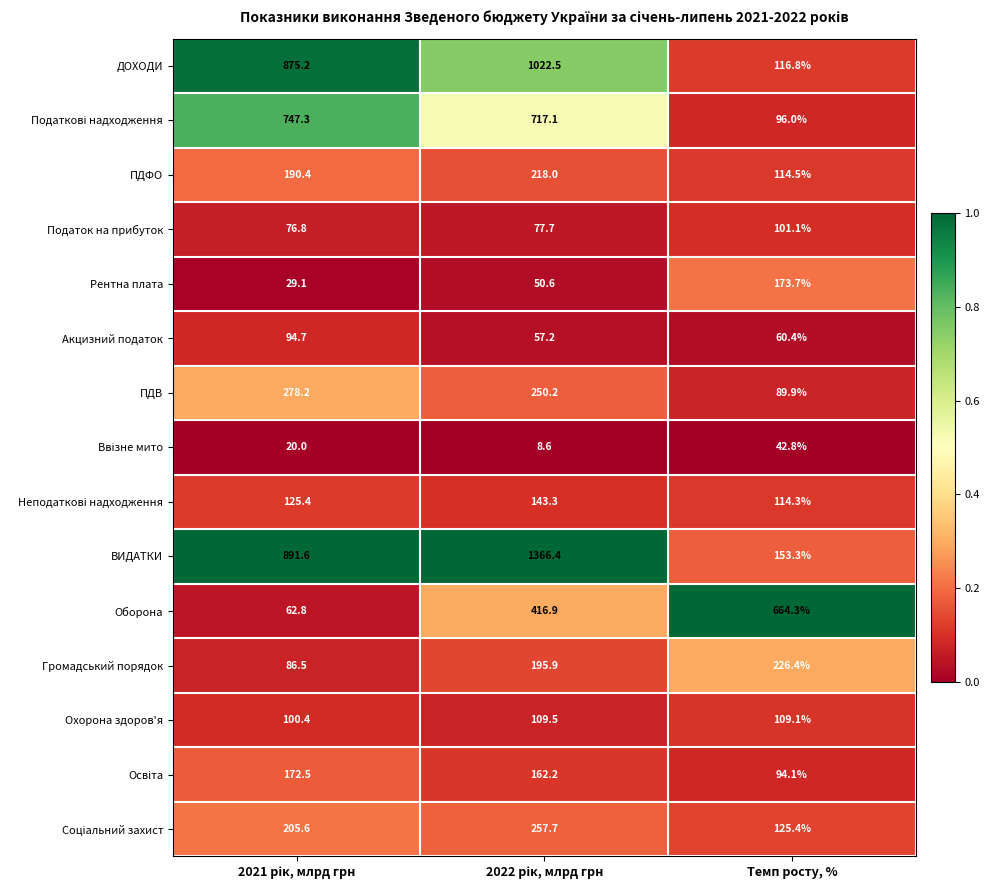

Which series has the widest spread of values?

ВИДАТКИ